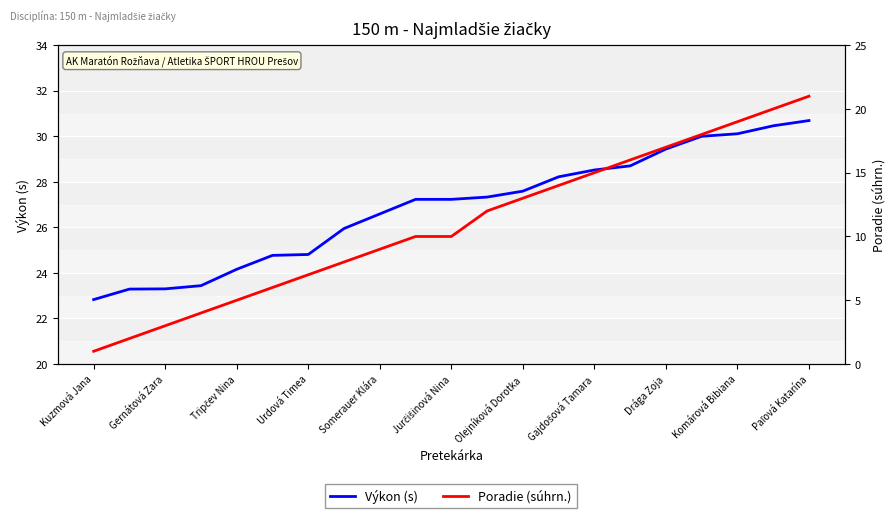

Read the Výkon (s) value at Komárová Bibiana.

30.1